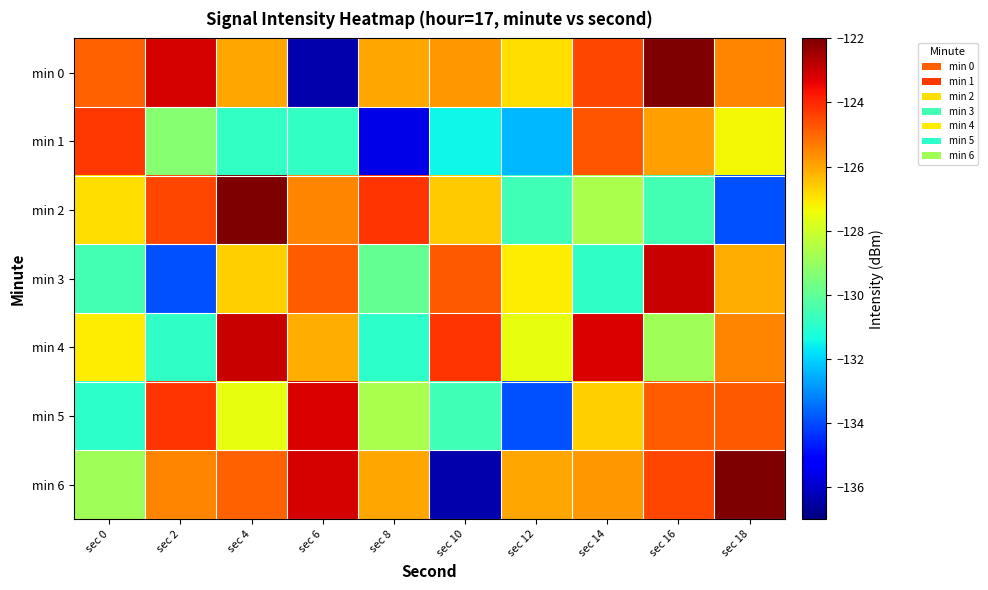

At which category is the sum across all series the highest?

sec 16